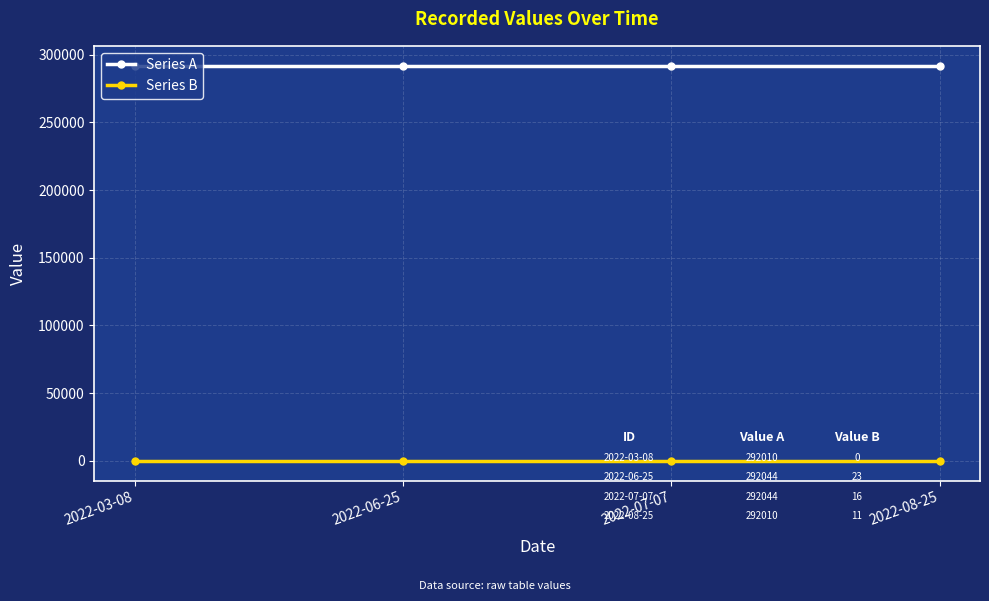

Which series has the largest total across all categories?

Series A